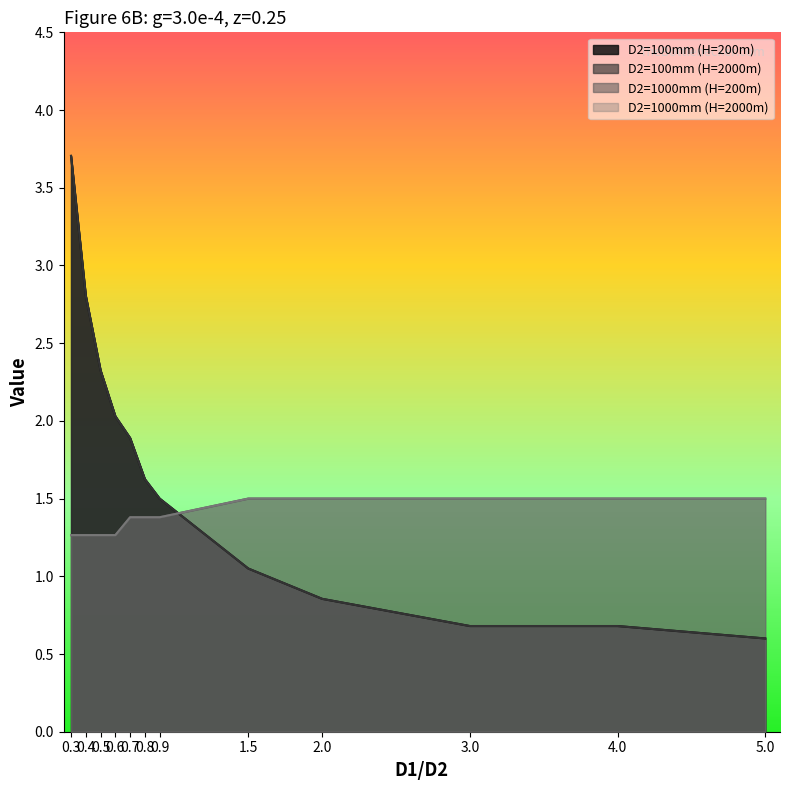

At 3.0, list the series in order from smallest to largest.

D2=100mm (H=200m), D2=100mm (H=2000m), D2=1000mm (H=200m), D2=1000mm (H=2000m)